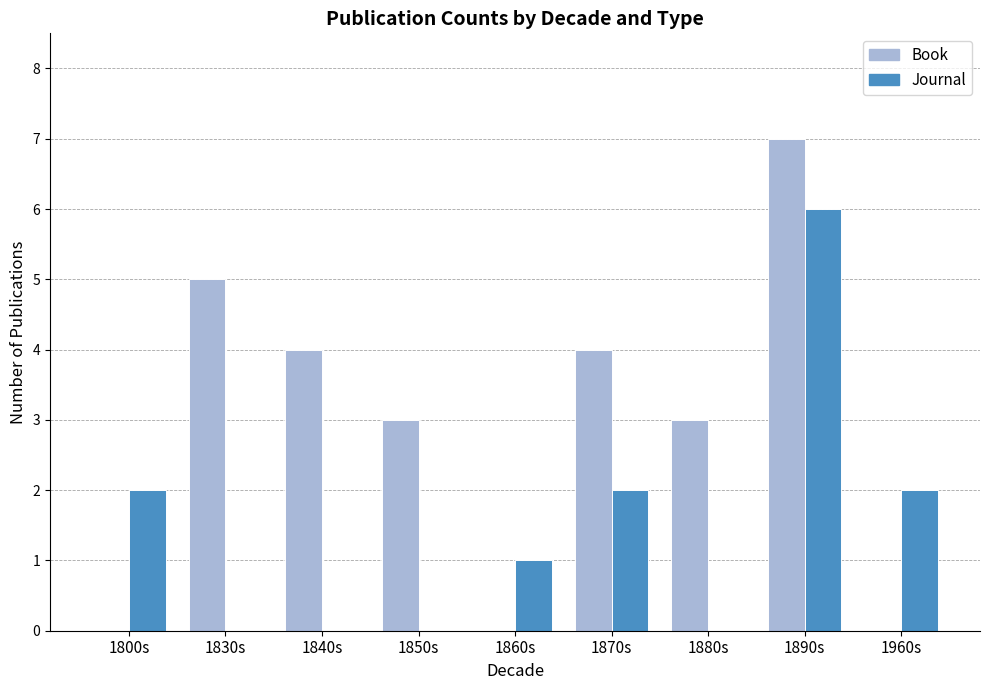

The value of Journal at 1880s is -2. True or false?

False